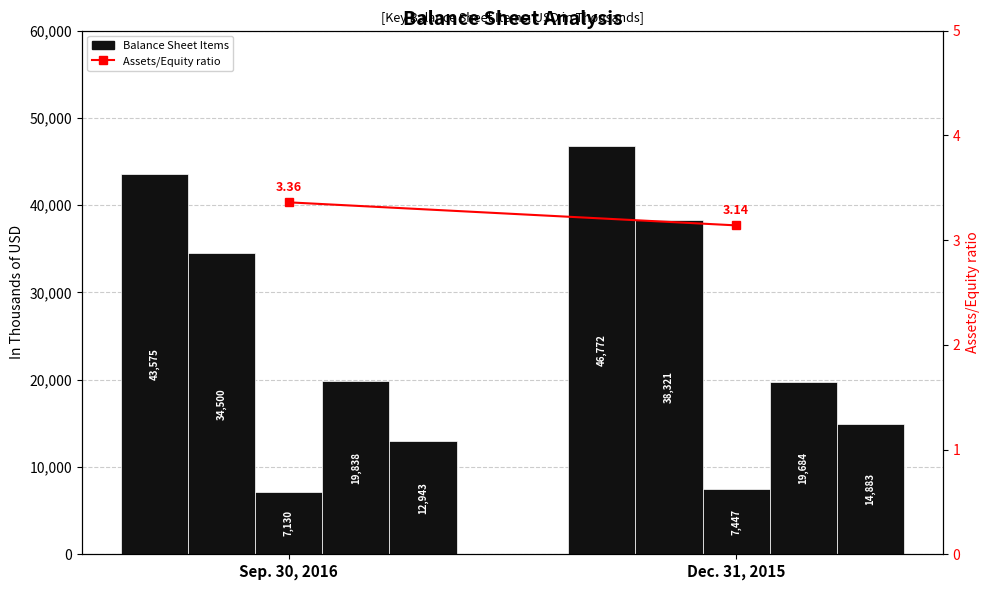

Reading left to right, extract all data points from this chart.

Total Assets: 43575.0	46772.0
Total Current Assets: 34500.0	38321.0
Total Current Liabilities: 7130.0	7447.0
Long-term Debt, net: 19838.0	19684.0
Stockholders Equity: 12943.0	14883.0
Assets/Equity ratio: 3.4	3.1